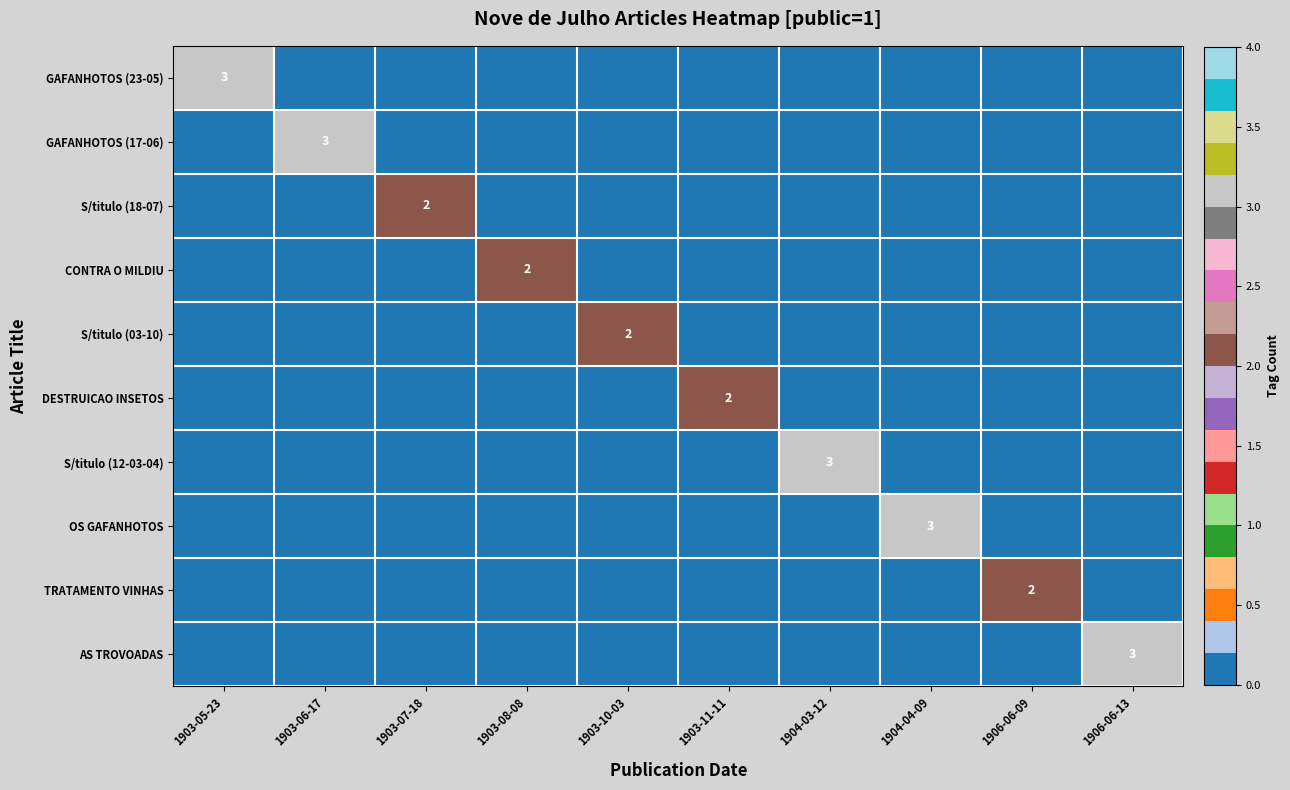

At which category is the sum across all series the highest?

1903-05-23